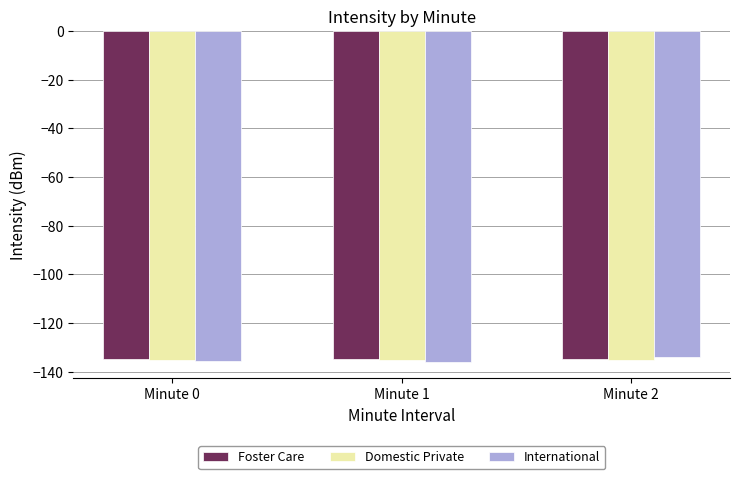

What is the greatest value displayed?

-133.7